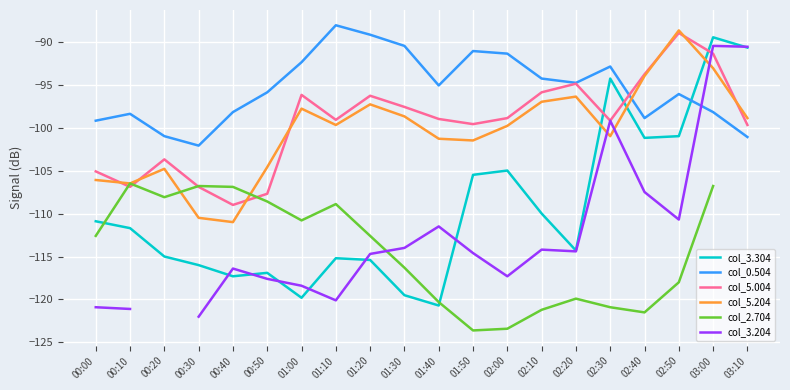

What is the difference between the col_5.204 values at 02:40 and 02:50?

5.3